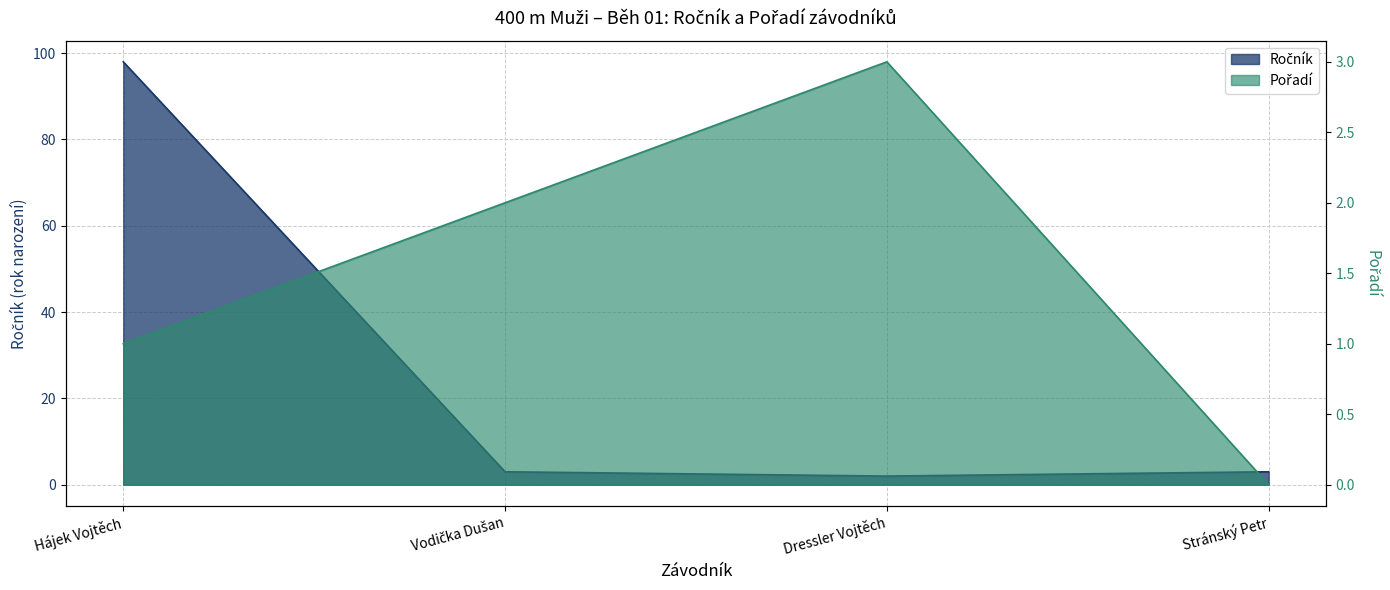

What is the label of the 3rd point from the left?

Dressler Vojtěch